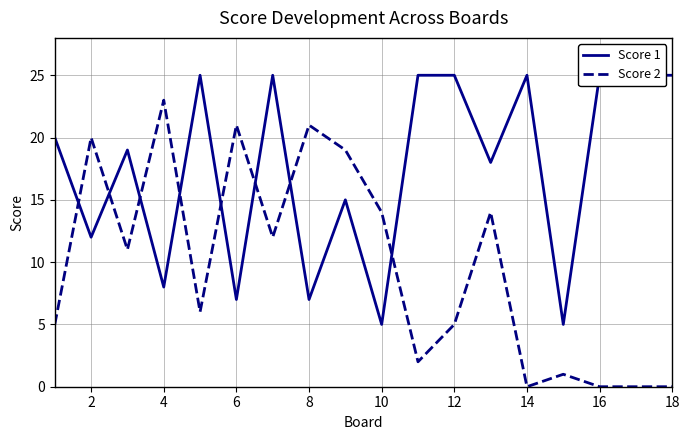

The value of Score 2 at 18 is 0. True or false?

True